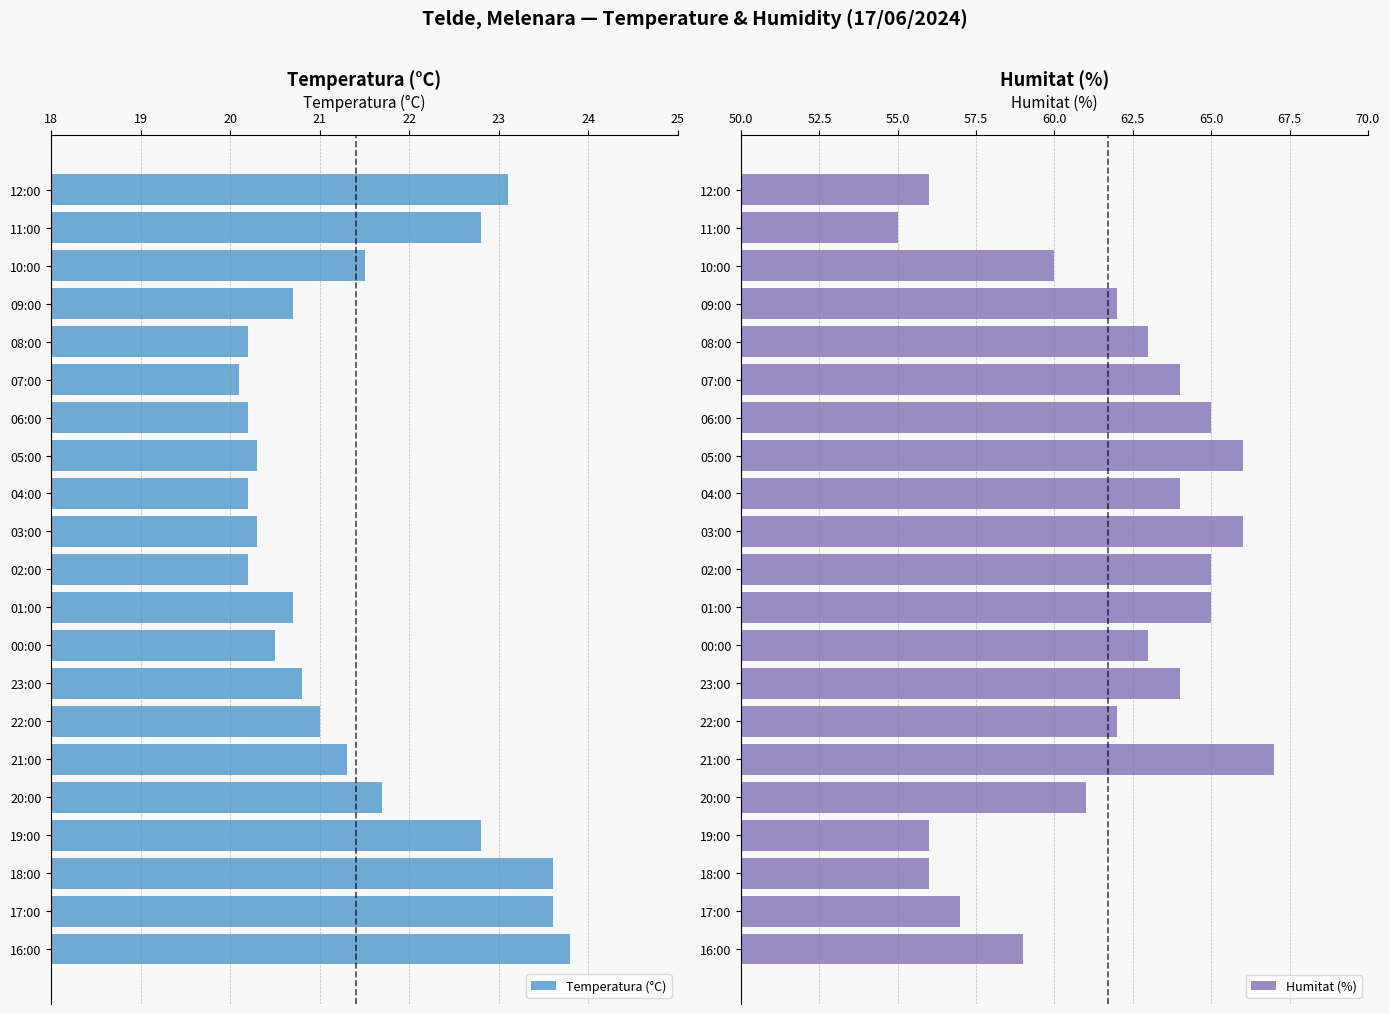

Is it true that Temperatura (°C) equals 20.8 at 23:00?

True